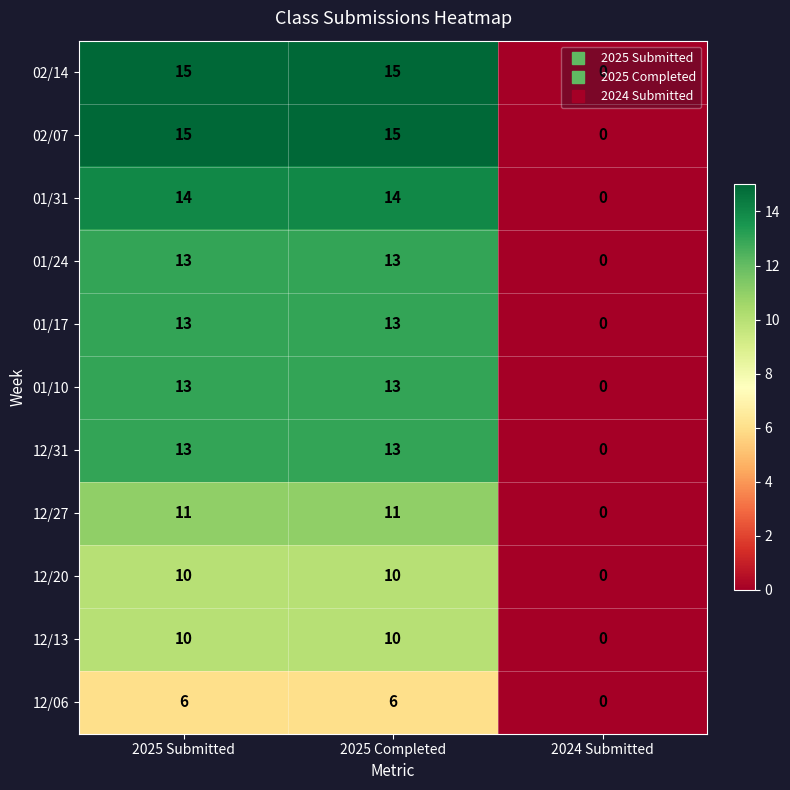

The 01/17 series shows 13 at 2025 Submitted. True or false?

True